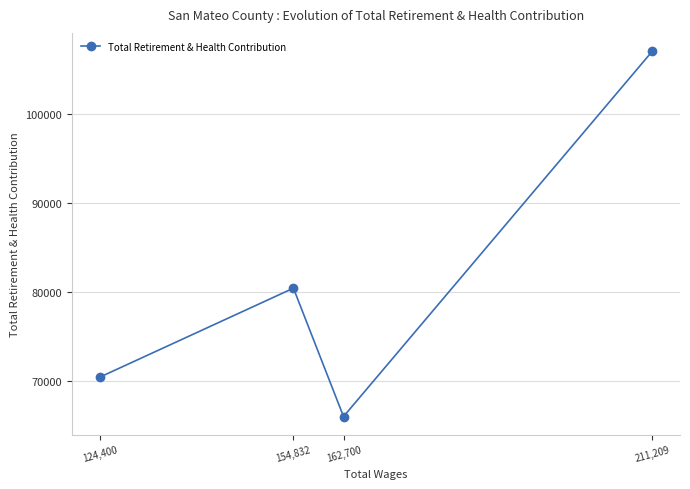

True or false: the data has more than 0 interior local peaks.

True